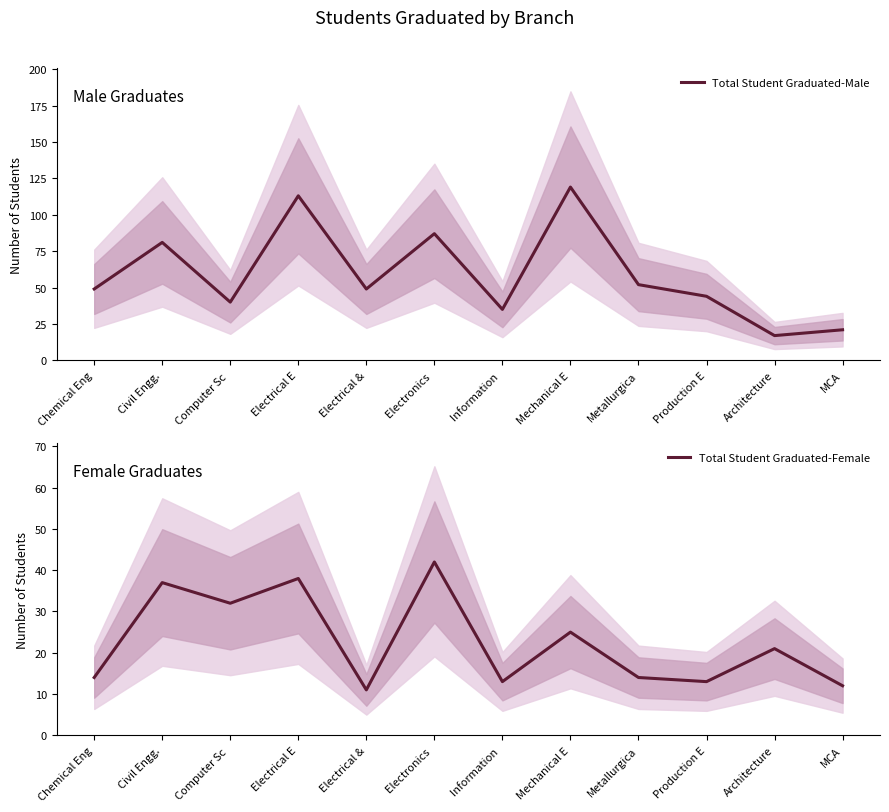

Which series has the largest total across all categories?

Total Student Graduated-Male